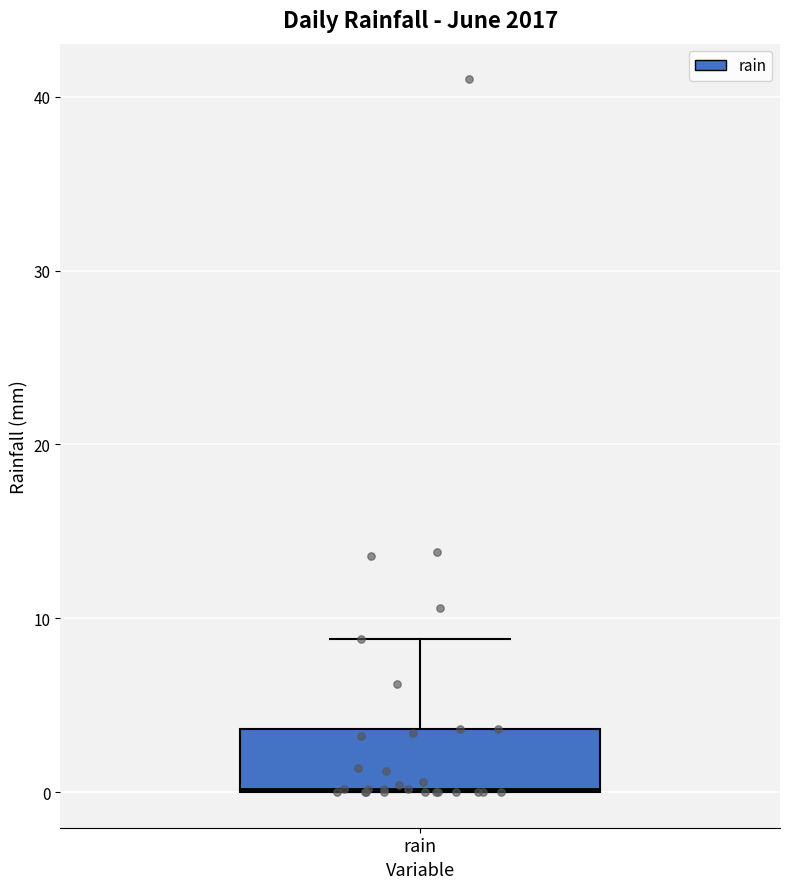

Transcribe this box plot: give where the median line is, the range the box spans, and where the two whiskers end, as read against the y-axis. The values are not printed on the chart, so give them approximately, as read against the axis.

median 0, box 0 to 4, whiskers 0 to 9